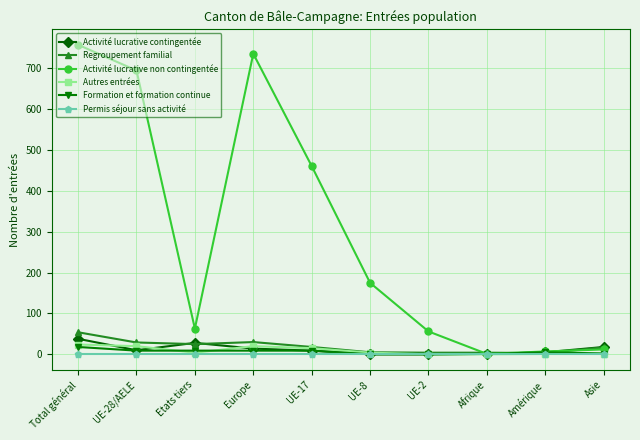

What is the difference between the maximum and minimum values in the Activité lucrative non contingentée series?

757